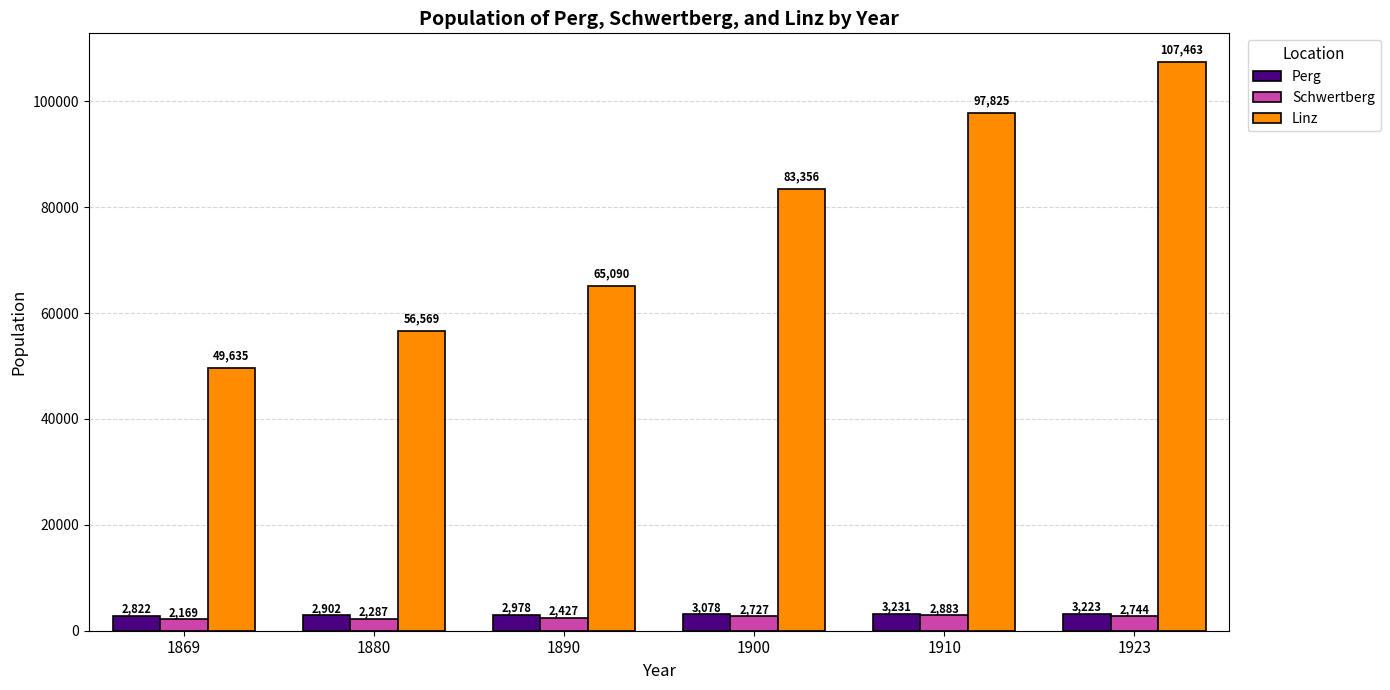

The value of Perg at 1890 is 2978. True or false?

True